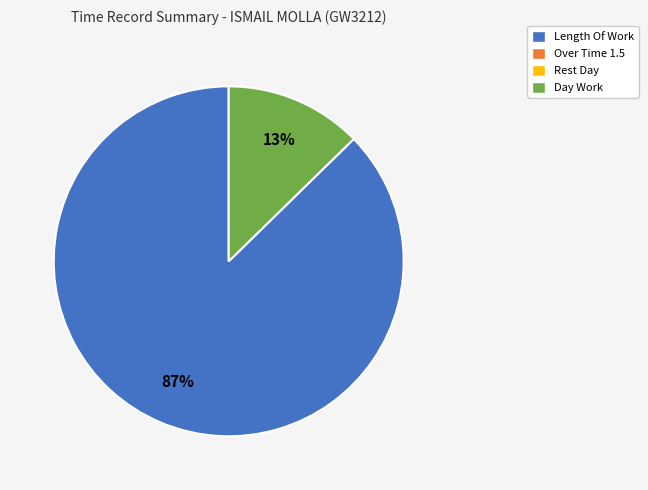

To the nearest percent, what is the average slice percentage?

50%